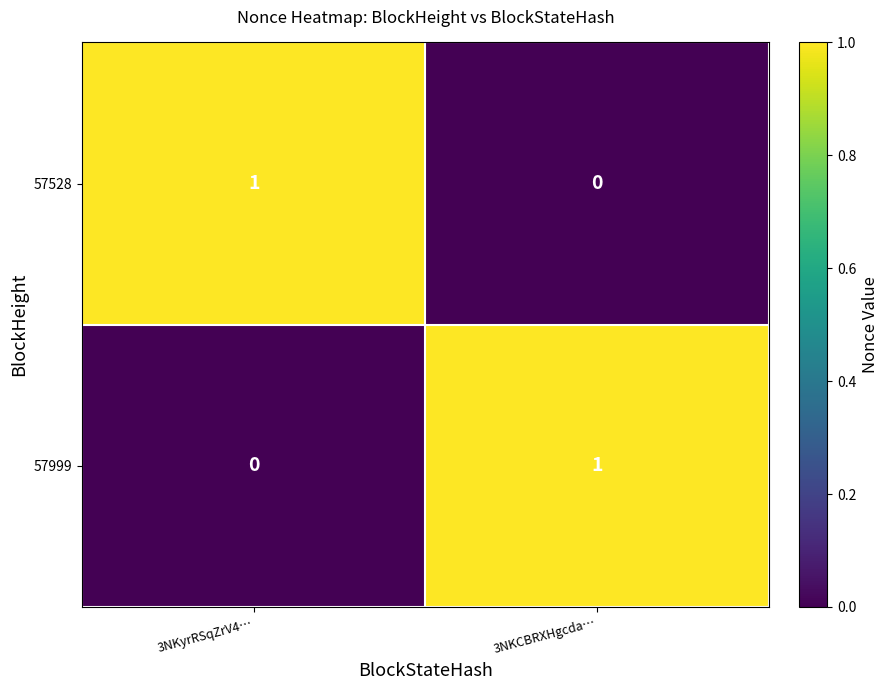

At which label is 57528 closest to 0?

3NKCBRXHgcda…